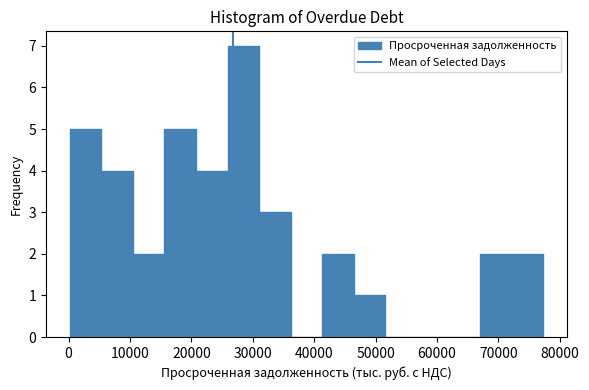

How tall is the bar that spans 10000 to 16000 on the x-axis? Neither the bar edges nor the heights are printed on the chart, so give them approximately, as read against the axes.

2